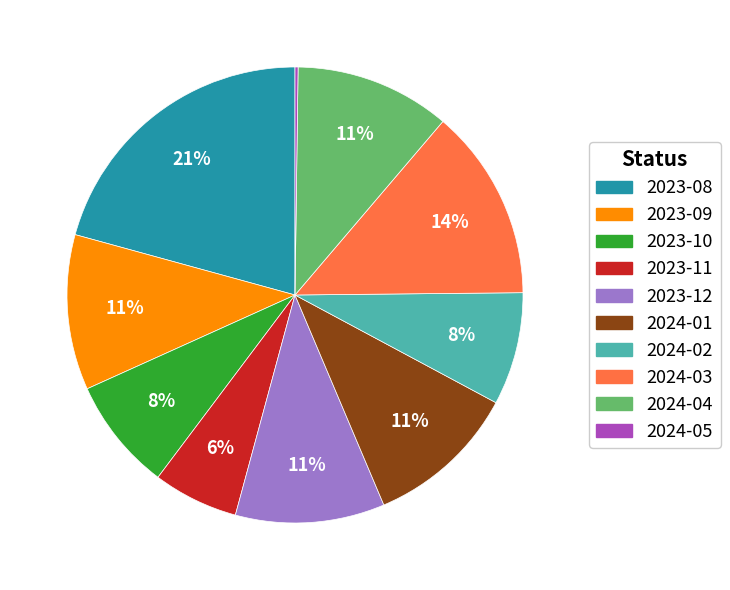

Does any single category account for the majority?

No